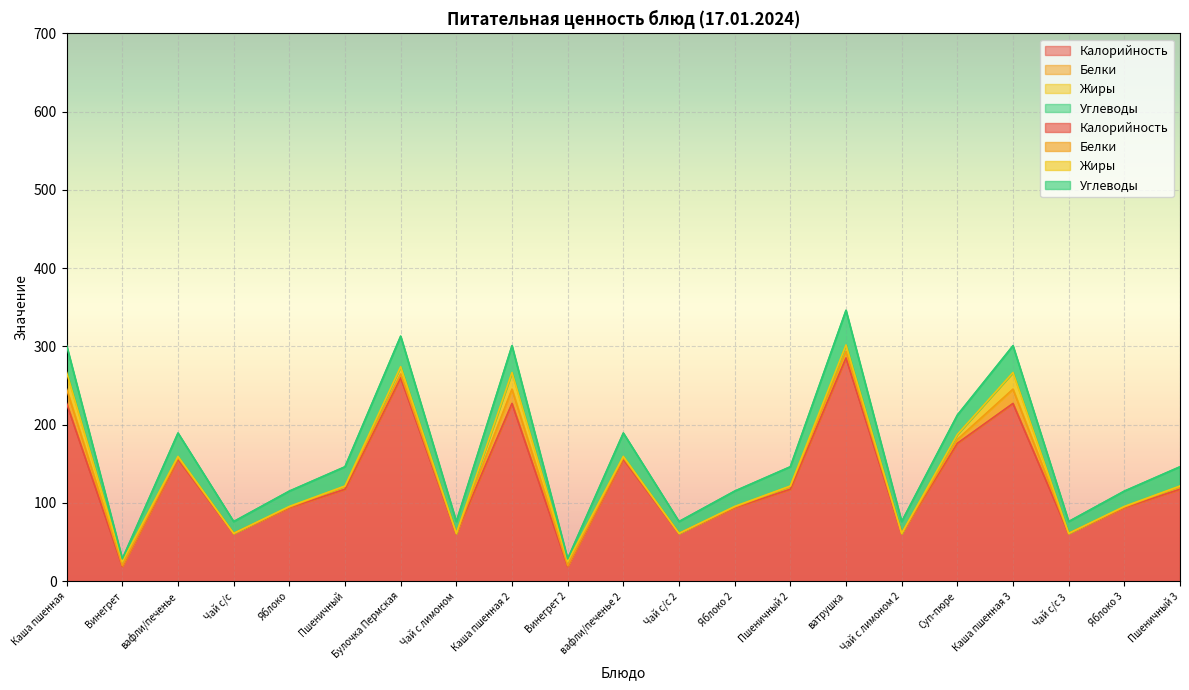

What is the average value of the Жиры series?

5.0